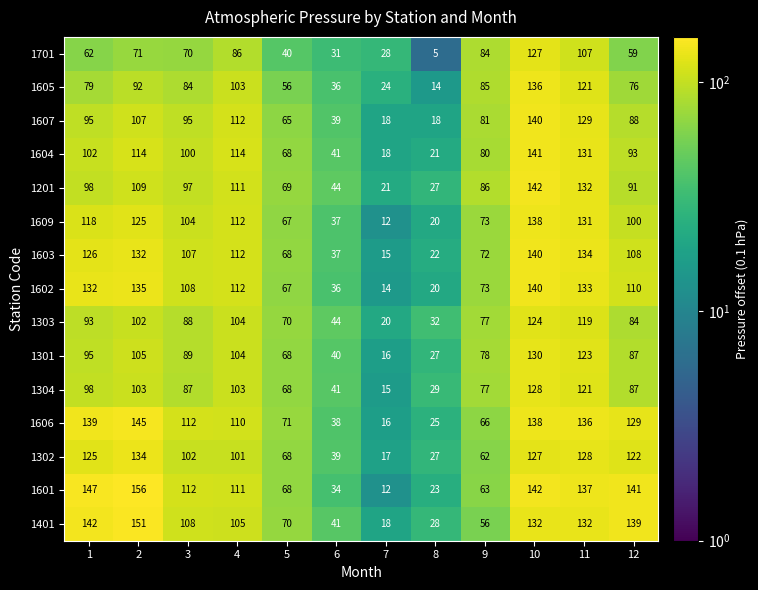

What is the minimum value shown in the chart?

5